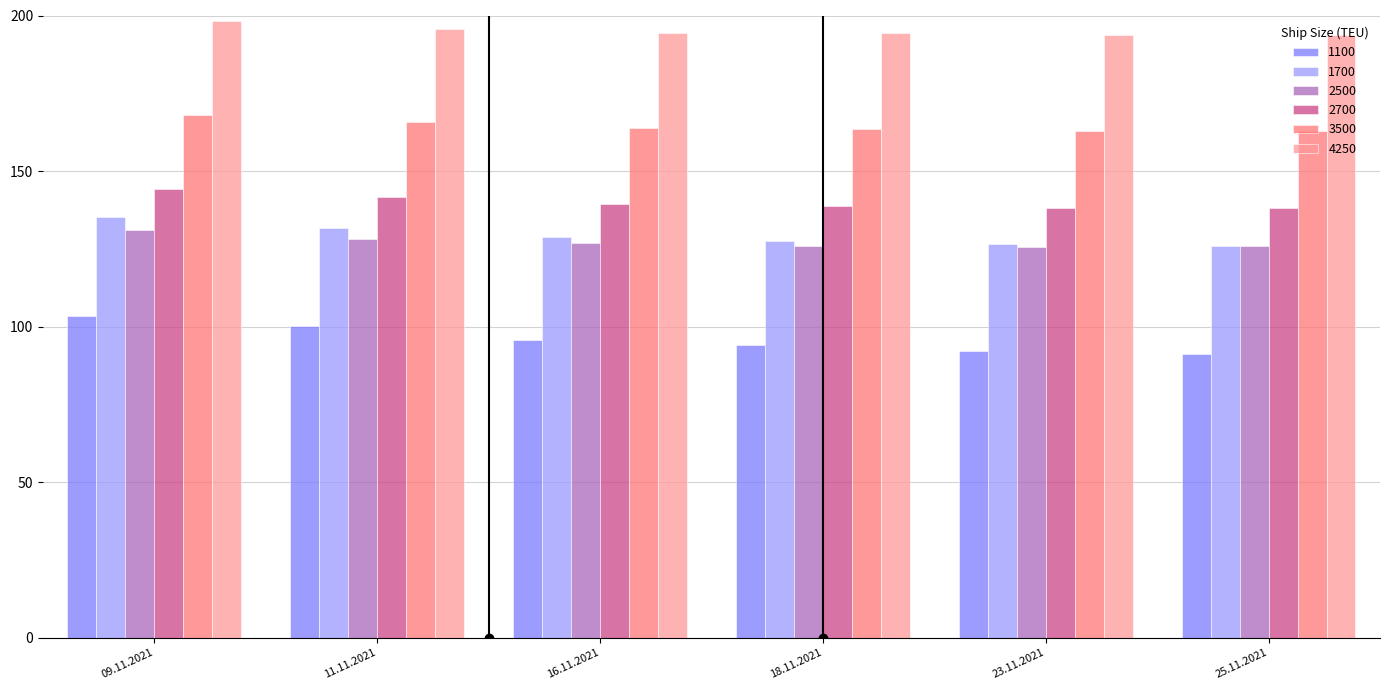

True or false: 3500 has a value of 163.9 at 16.11.2021.

True